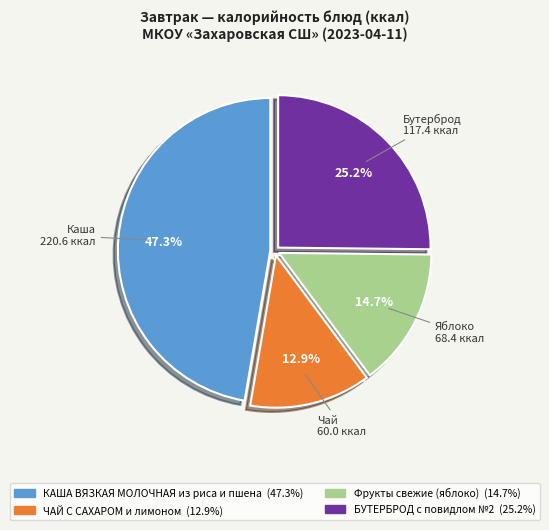

Which slice is the largest?

КАША ВЯЗКАЯ МОЛОЧНАЯ из риса и пшена